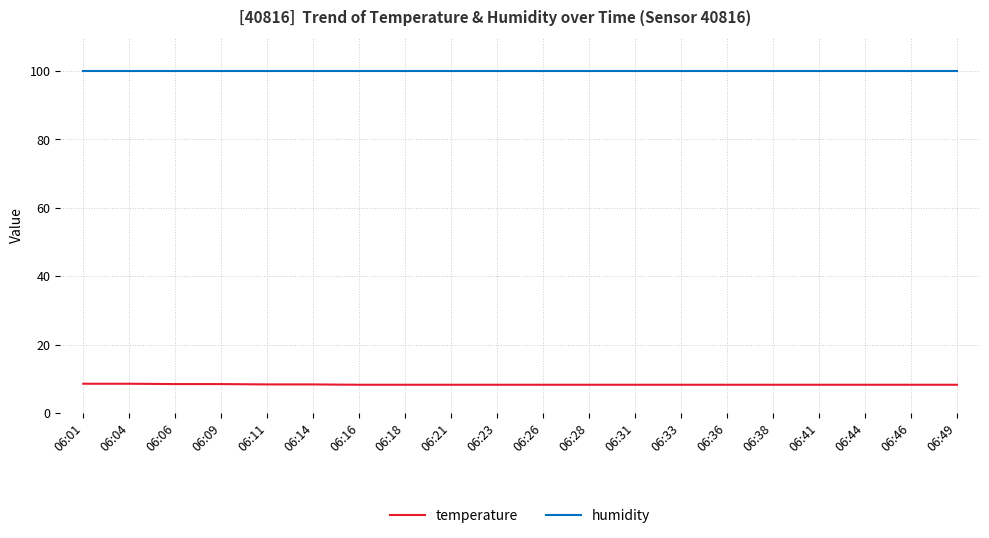

Does the chart display data point markers on the line(s)?

No